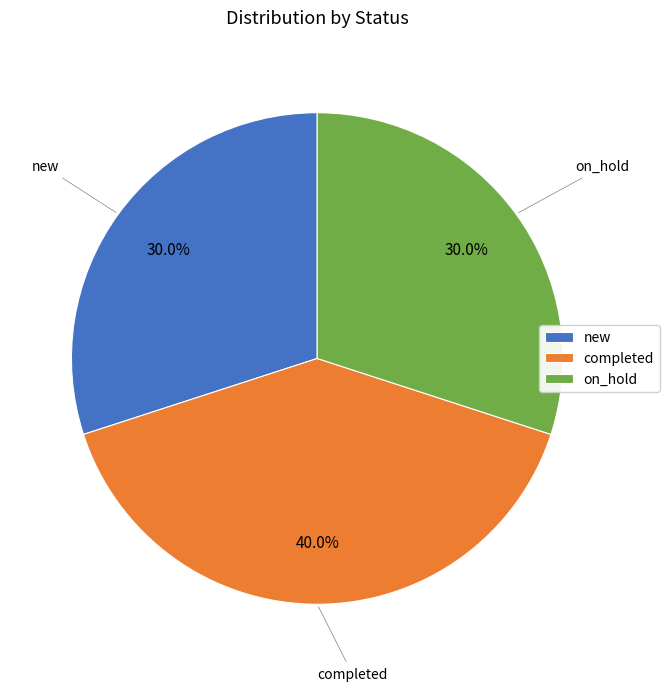

What is the ratio of the value at completed to the value at new?

1.3